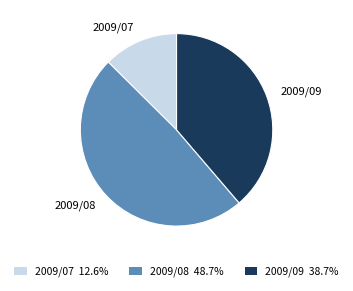

Approximately how many times larger is the value at 2009/09 38.7% compared to 2009/07 12.6%?

3.1